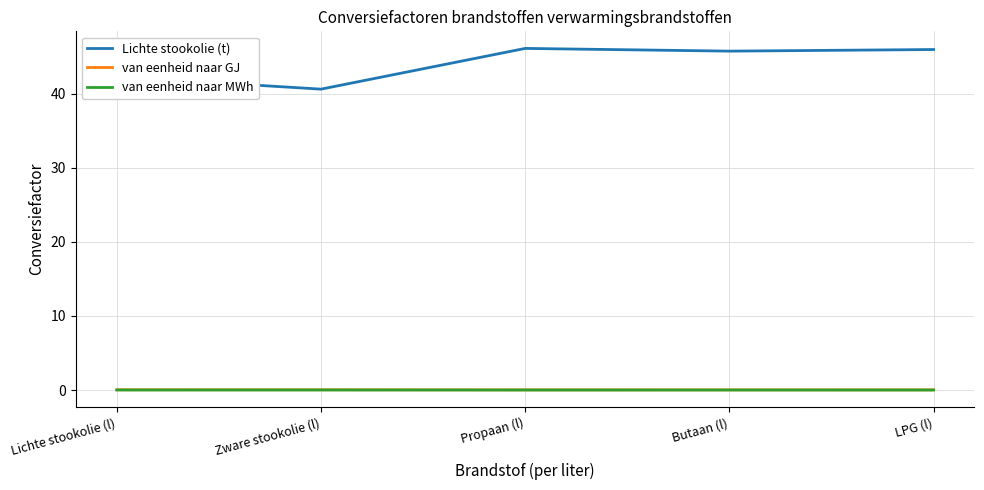

True or false: van eenheid naar MWh has a value of 0.0 at Butaan (l).

True